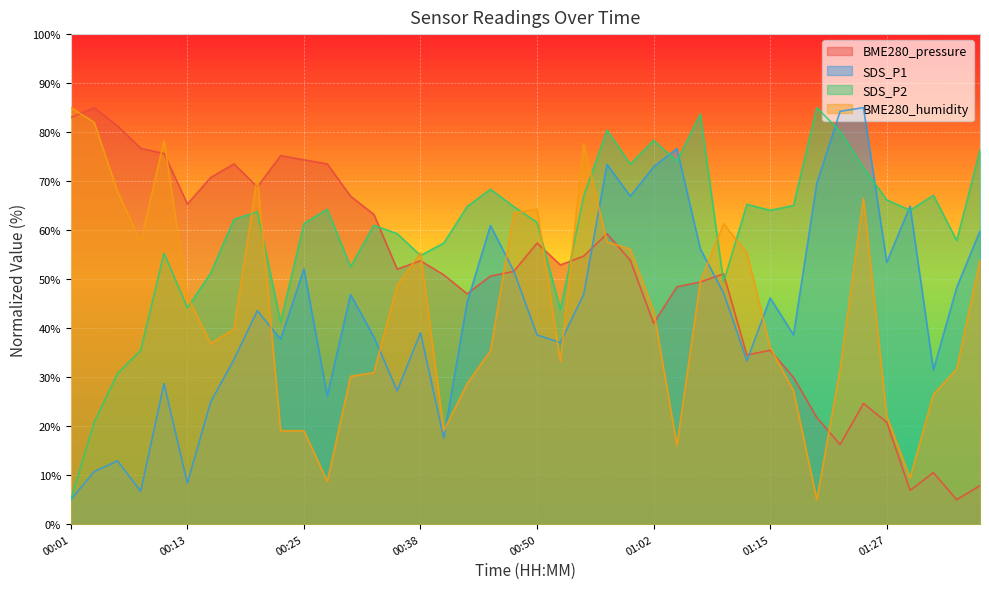

True or false: BME280_humidity and SDS_P2 cross at least once.

True